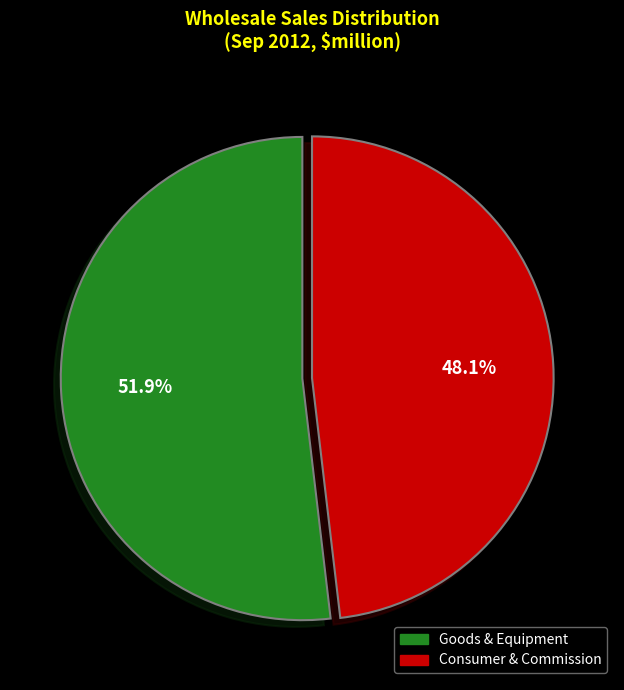

How many segments does this pie chart have?

2